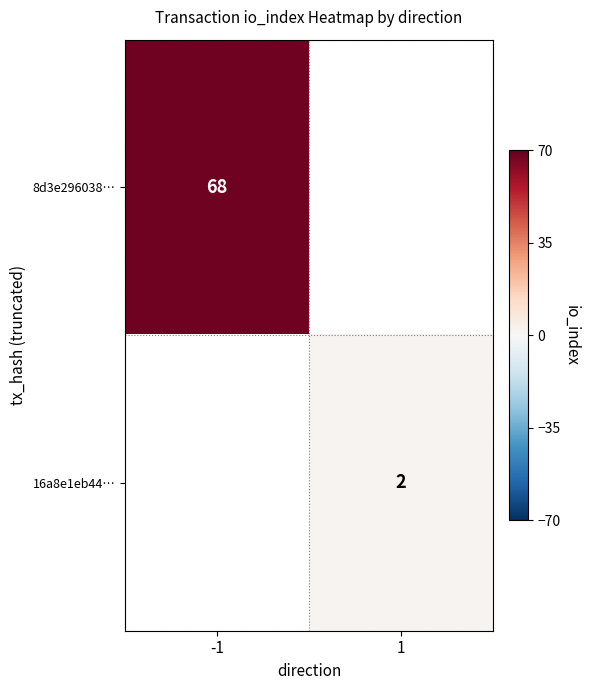

True or false: 8d3e296038… has a value of 68 at -1.

True